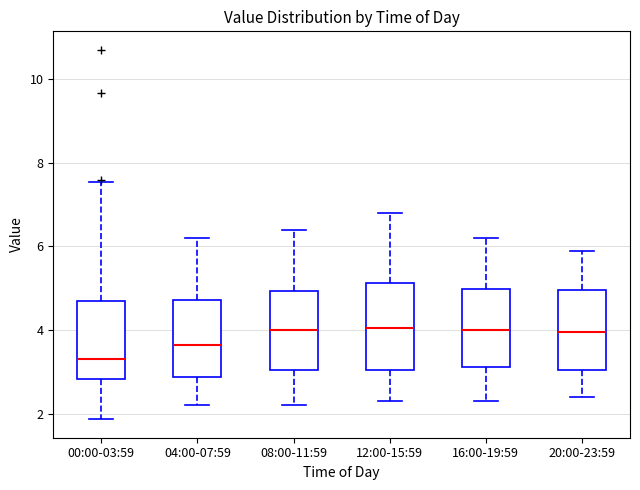

Reading left to right, read every box against the y-axis: the position of its median line, the range the box covers, and the ends of its whiskers. The values are not printed on the chart, so give them approximately, as read against the axis.

00:00-03:59: median 3.4, box 2.8 to 4.8, whiskers 1.8 to 7.6
04:00-07:59: median 3.6, box 2.8 to 4.8, whiskers 2.2 to 6.2
08:00-11:59: median 4.0, box 3.0 to 5.0, whiskers 2.2 to 6.4
12:00-15:59: median 4.0, box 3.0 to 5.2, whiskers 2.4 to 6.8
16:00-19:59: median 4.0, box 3.2 to 5.0, whiskers 2.4 to 6.2
20:00-23:59: median 4.0, box 3.0 to 5.0, whiskers 2.4 to 6.0